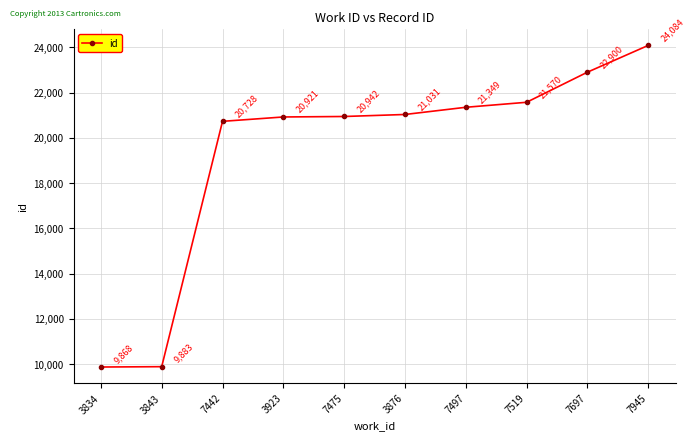

How many values are below 21031?

5